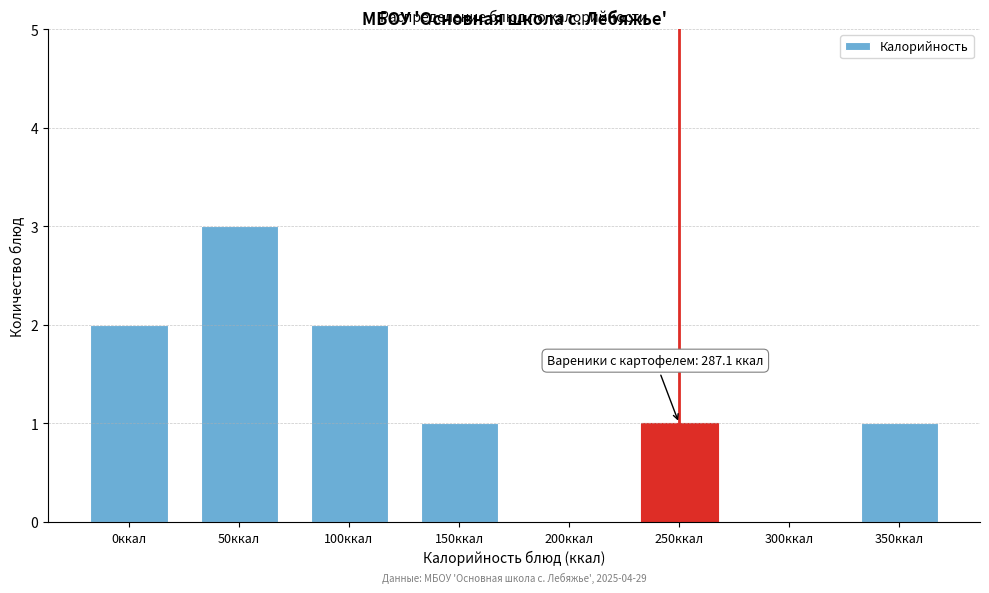

Reading right to left, transcribe all the data shown in this chart.

350ккал=1	300ккал=0	250ккал=1	200ккал=0	150ккал=1	100ккал=2	50ккал=3	0ккал=2